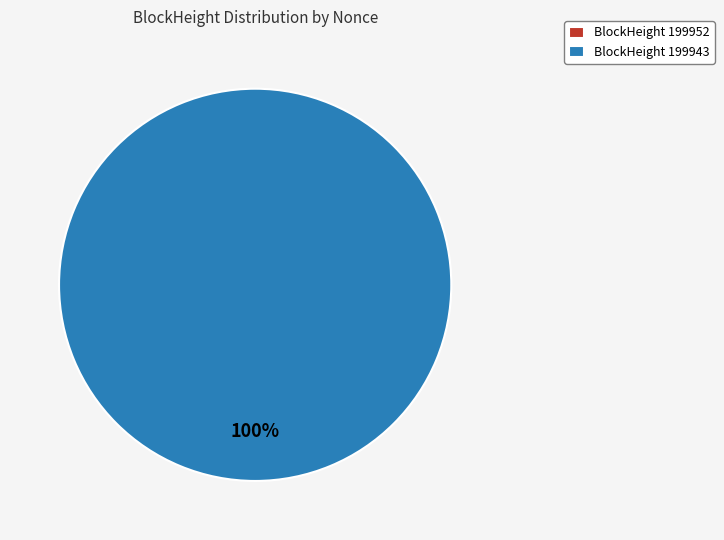

Which slice is the largest?

199943